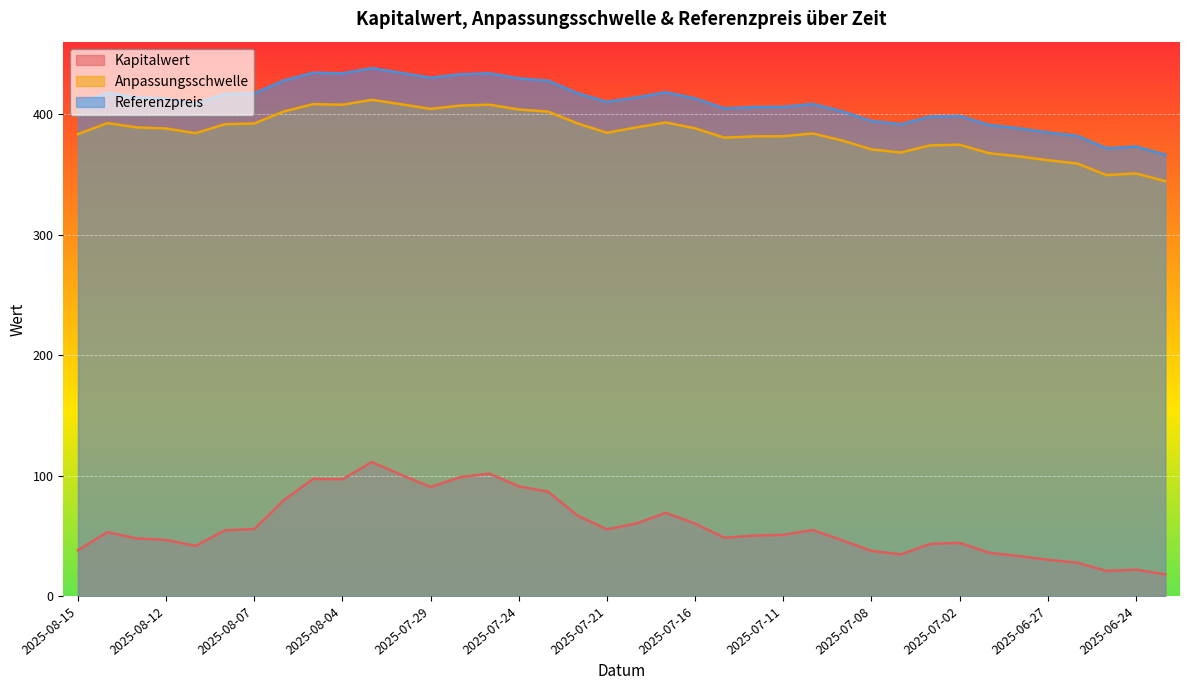

How many distinct data groups are displayed?

3